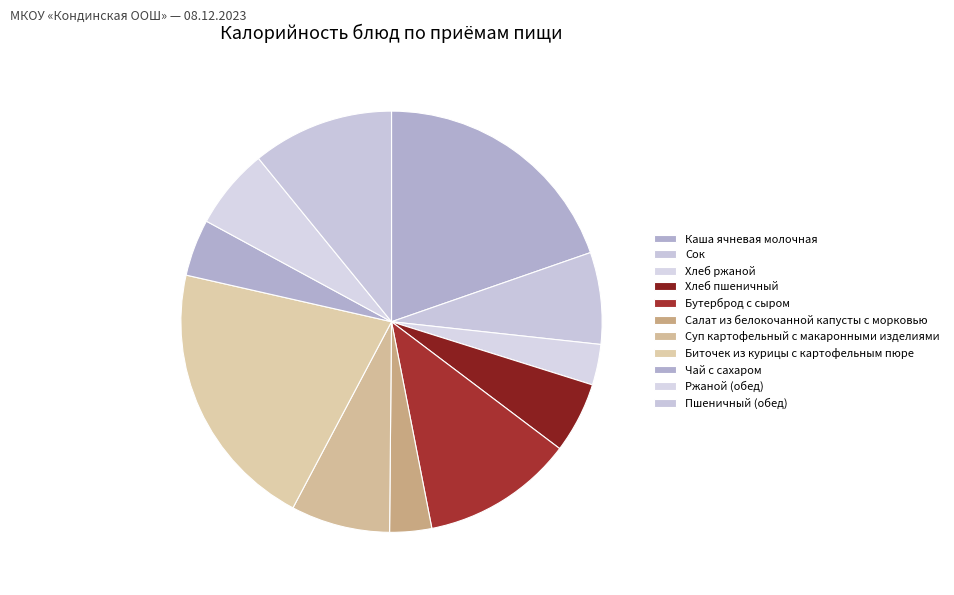

To the nearest percent, what percentage of the pie is Бутерброд с сыром?

12%